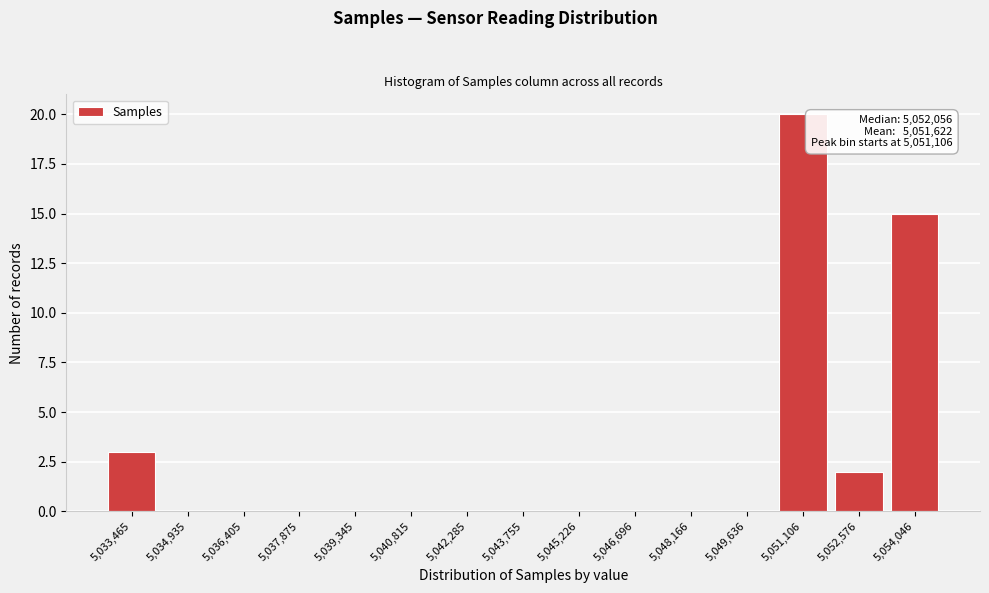

Reading right to left, list all the values displayed in this chart.

5,054,046=15	5,052,576=2	5,051,106=20	5,049,636=0	5,048,166=0	5,046,696=0	5,045,226=0	5,043,755=0	5,042,285=0	5,040,815=0	5,039,345=0	5,037,875=0	5,036,405=0	5,034,935=0	5,033,465=3